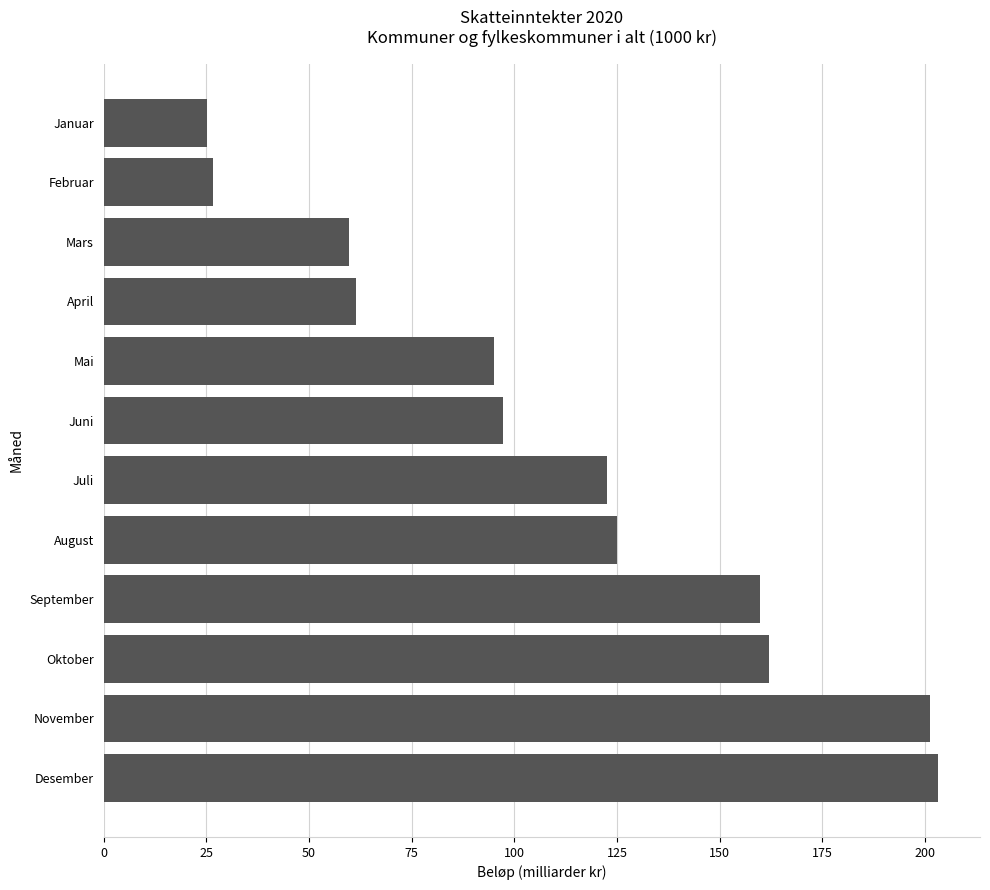

Read the value at November.

201.3